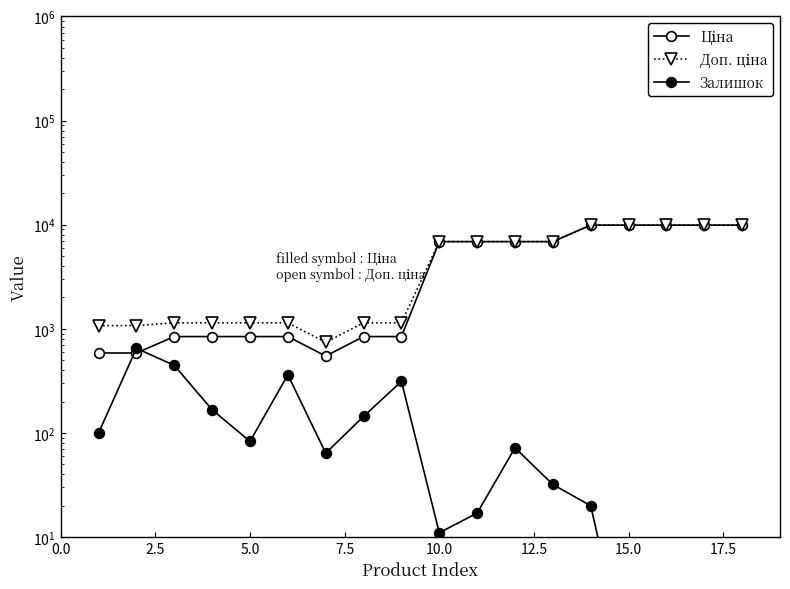

Which series has the widest spread of values?

Ціна